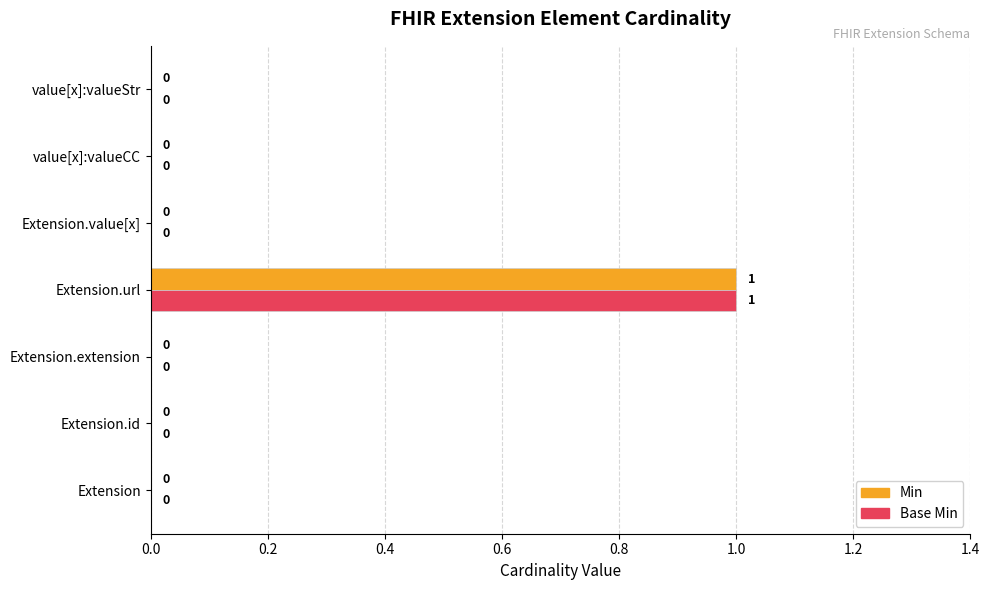

How many categories are shown in the chart?

7